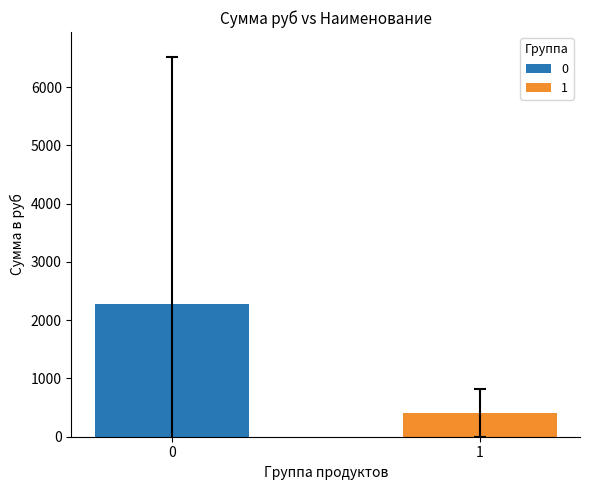

How many bars are there in total?

2